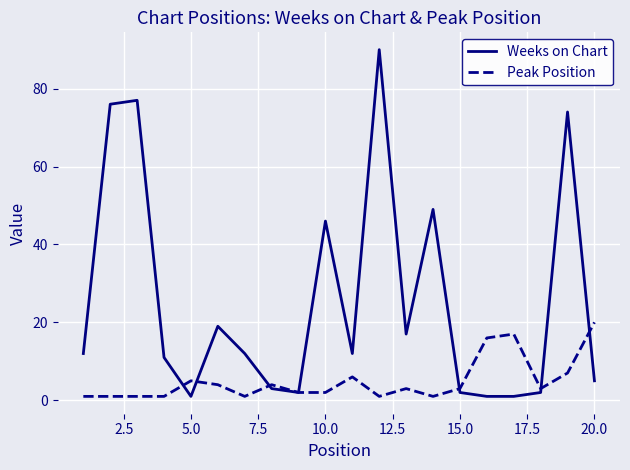

Which series has the widest spread of values?

Weeks on Chart